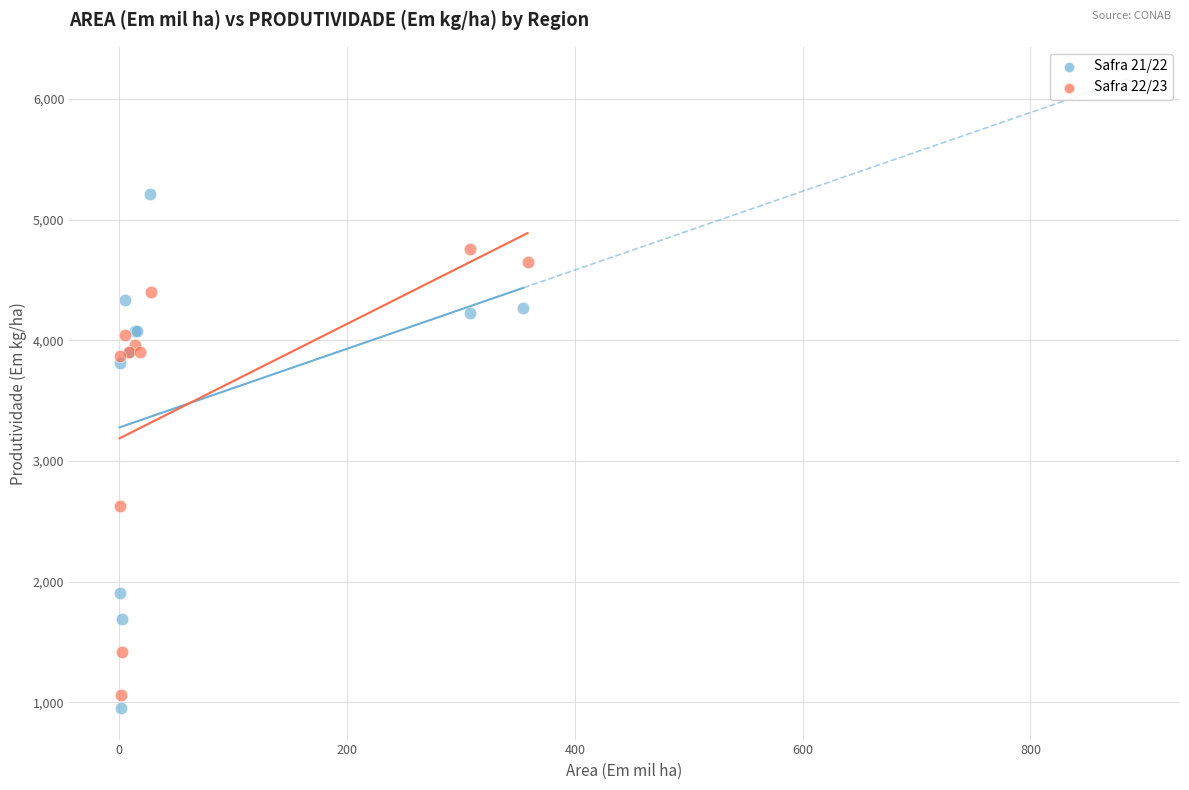

Which series has the largest Y range (max minus min)?

Safra 21/22